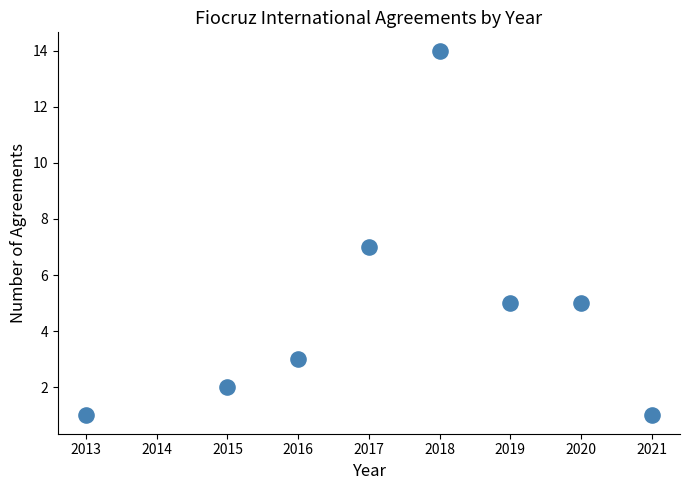

What is the range of X values (max minus min)?

8